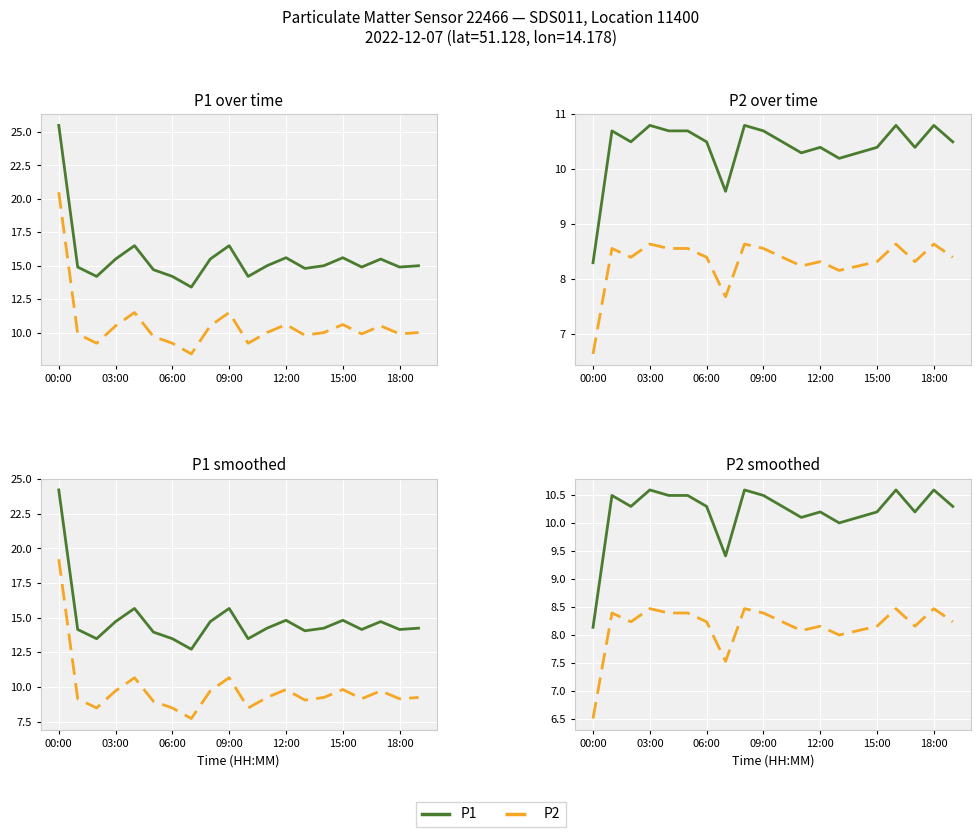

What position from the right is 13?

7